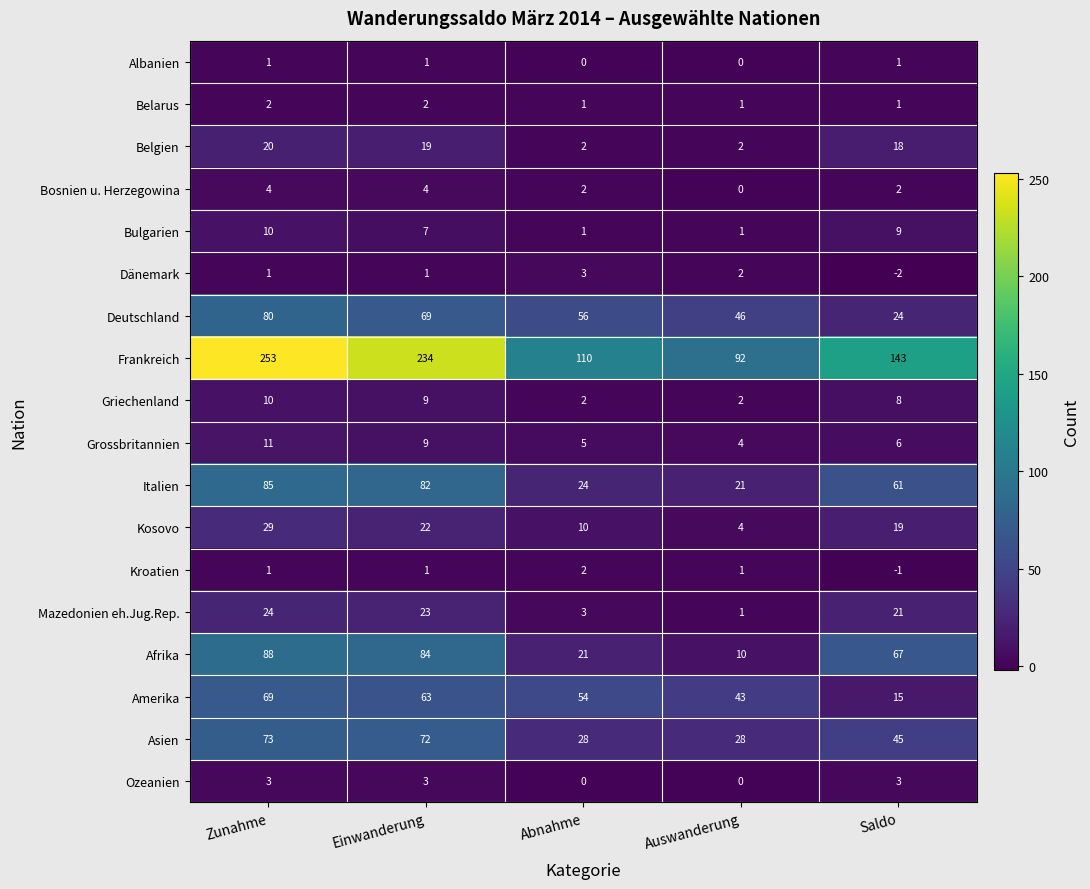

What is the sum of the Deutschland values at Saldo and Auswanderung?

70